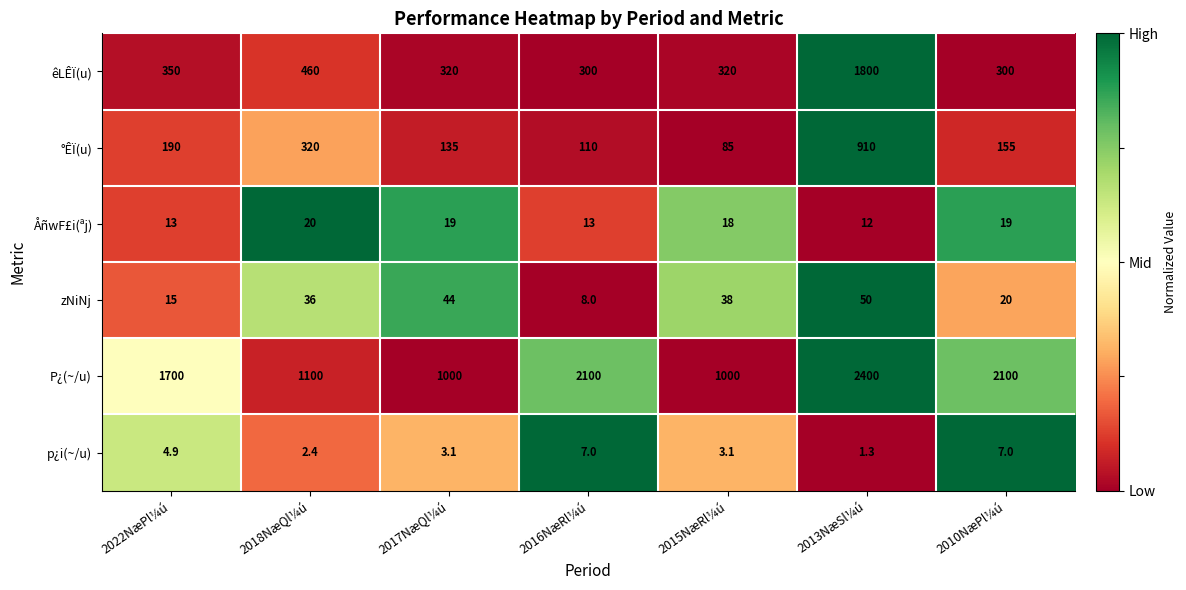

Which label corresponds to the smallest value in the chart?

2013NæSl¼ú